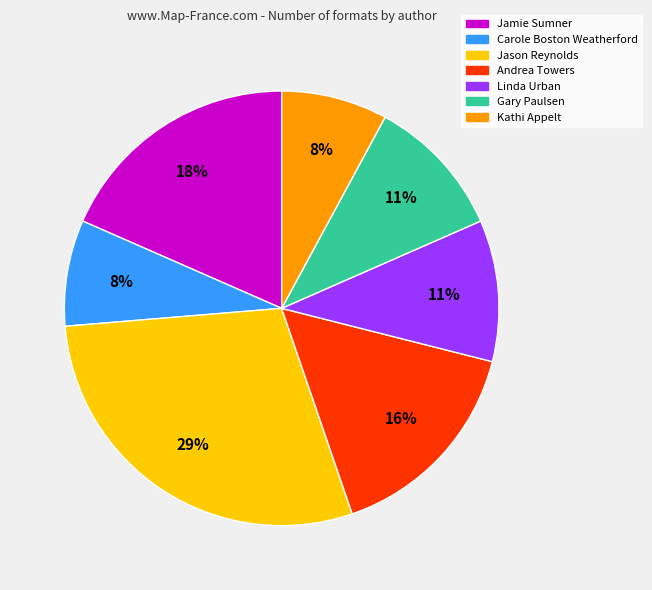

Is there a majority slice in this chart?

No